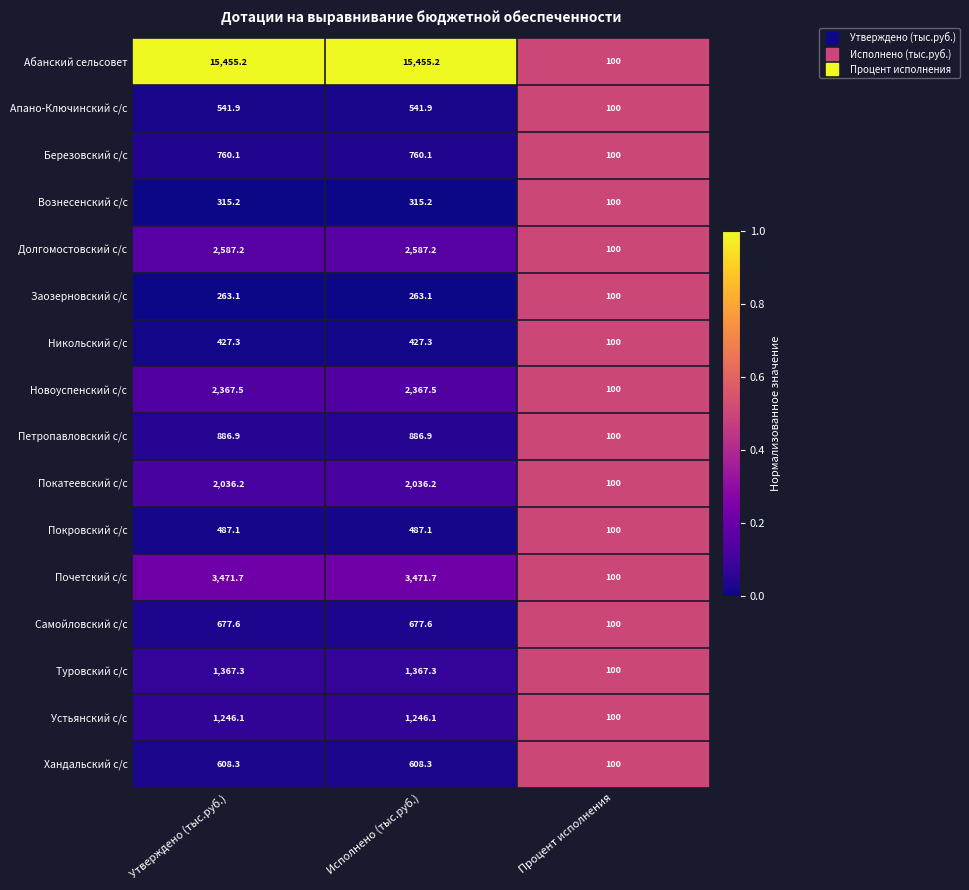

The Самойловский с/с series shows 677.6 at Утверждено (тыс.руб.). True or false?

True